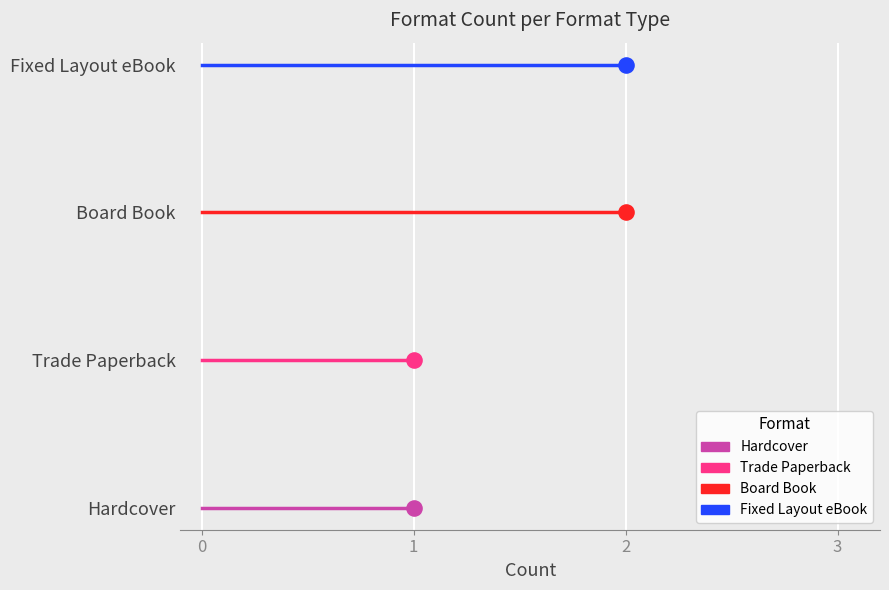

Which series contains the highest Y value?

Fixed Layout eBook